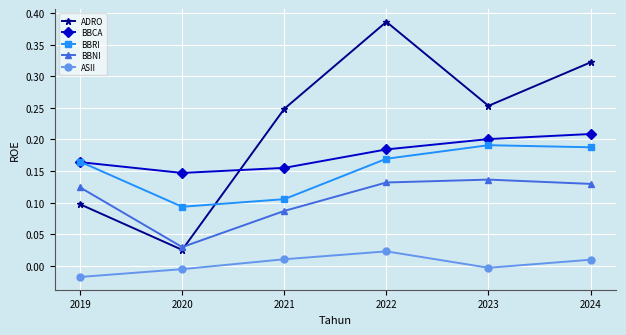

Does the chart display data point markers on the line(s)?

Yes